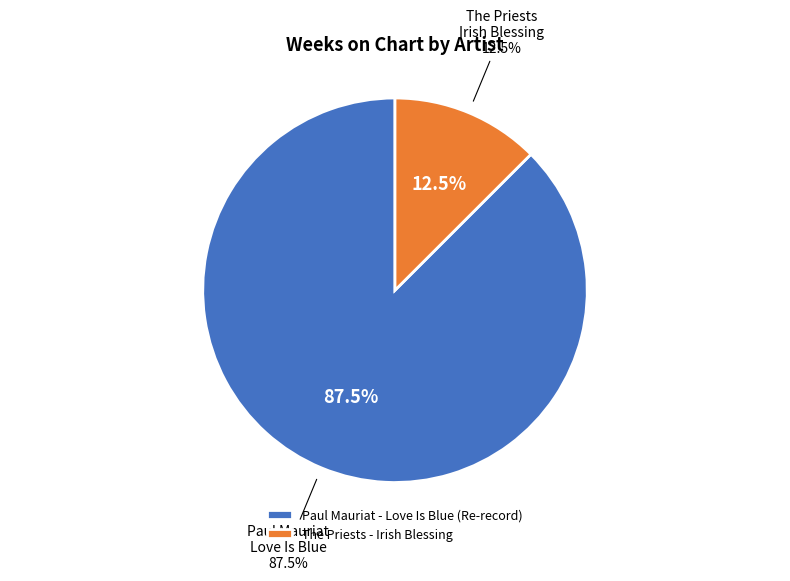

Which slice is the largest?

Paul Mauriat - Love Is Blue (Re-record)